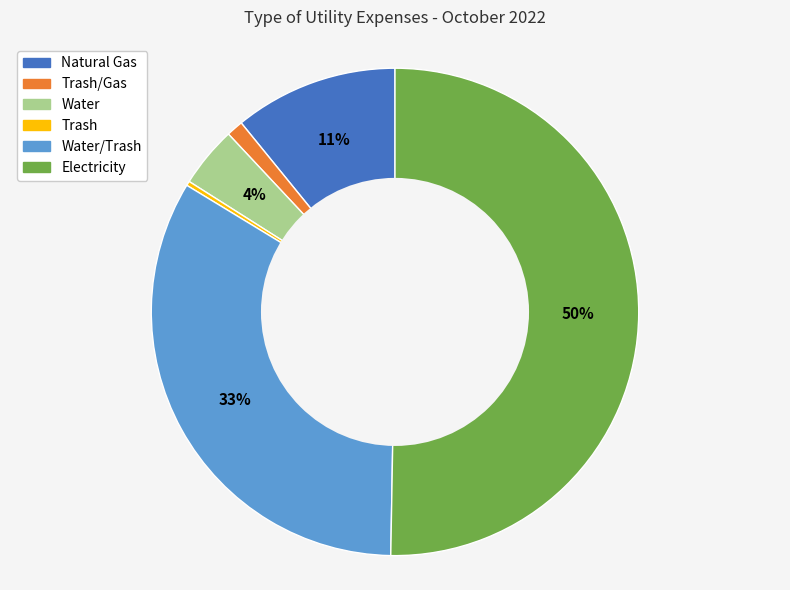

Is there any slice that represents more than half of the pie?

Yes